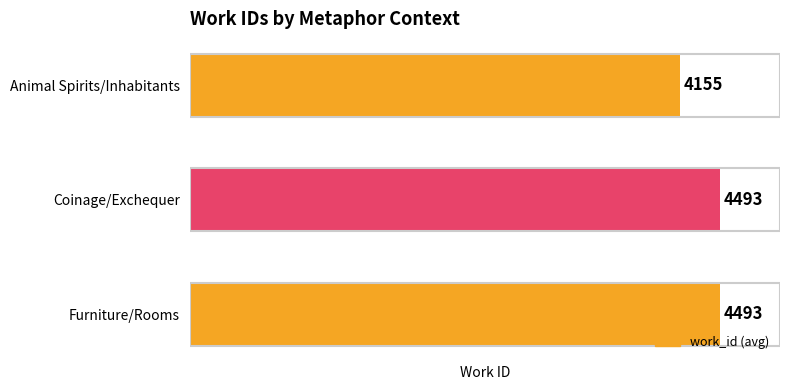

What is the greatest value displayed?

4493